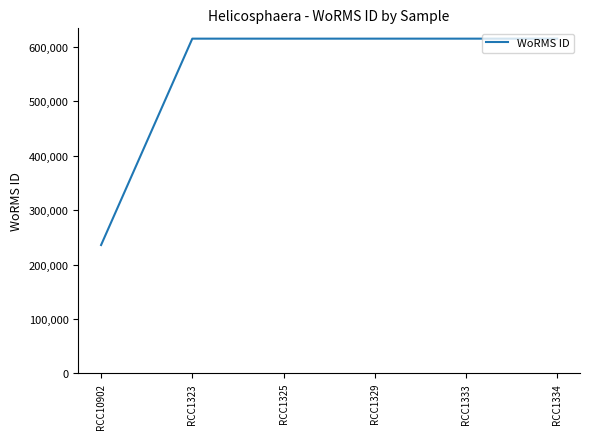

What is the difference between the maximum and minimum values?

379572